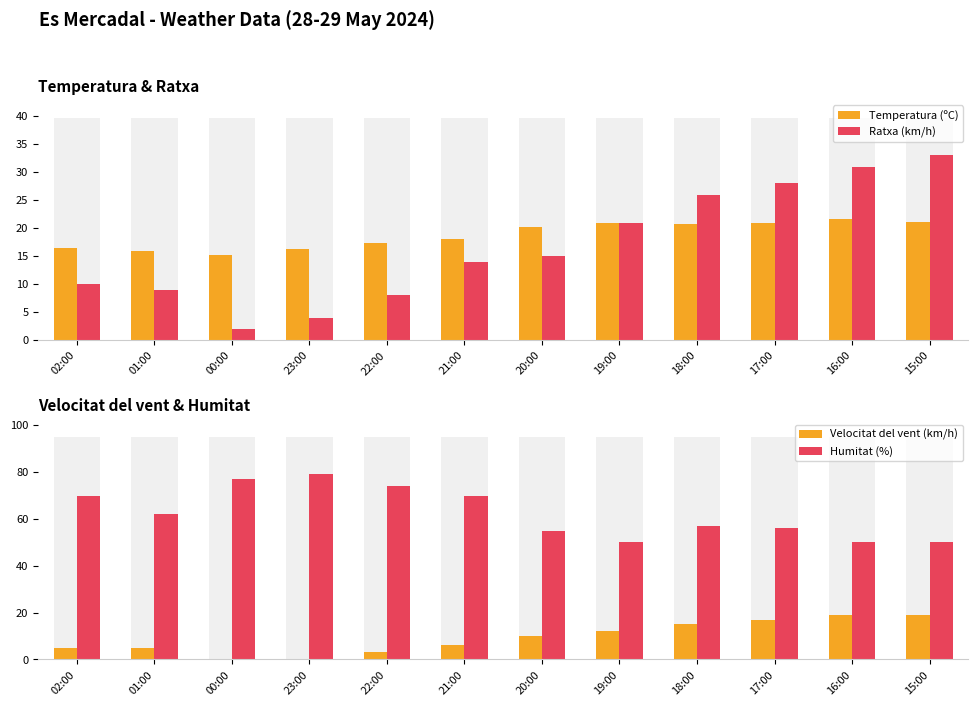

What position from the right is 00:00?

10